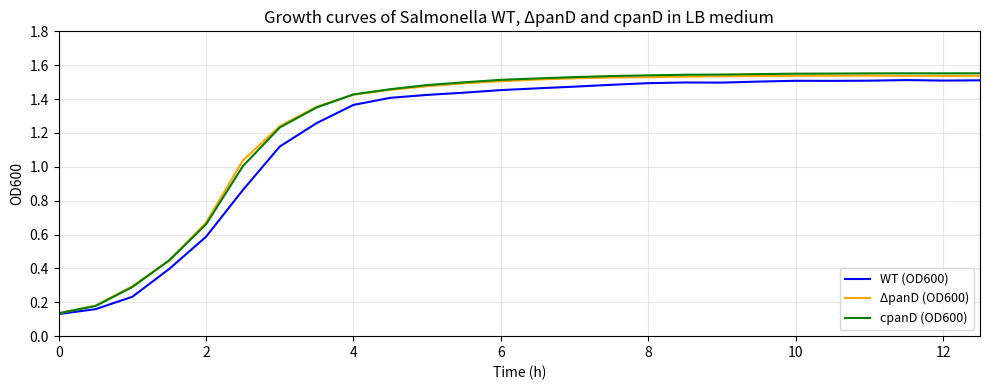

What are all the series names shown in the legend?

WT (OD600), ΔpanD (OD600), cpanD (OD600)